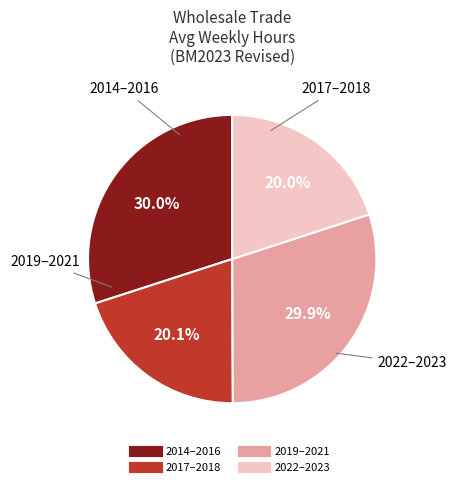

Count the number of slices in the pie.

4